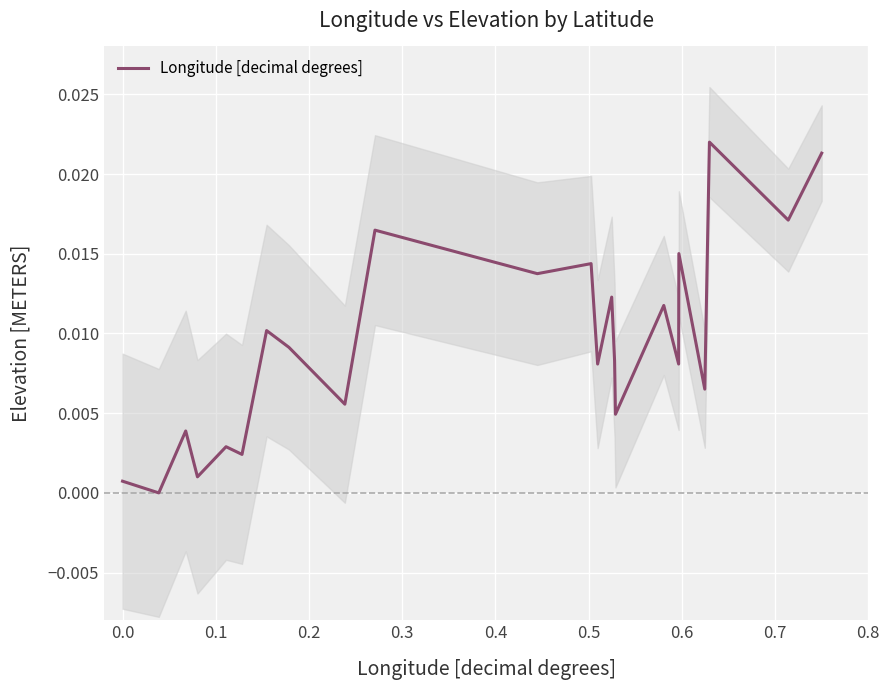

True or false: the data has more than 2 interior local peaks.

True